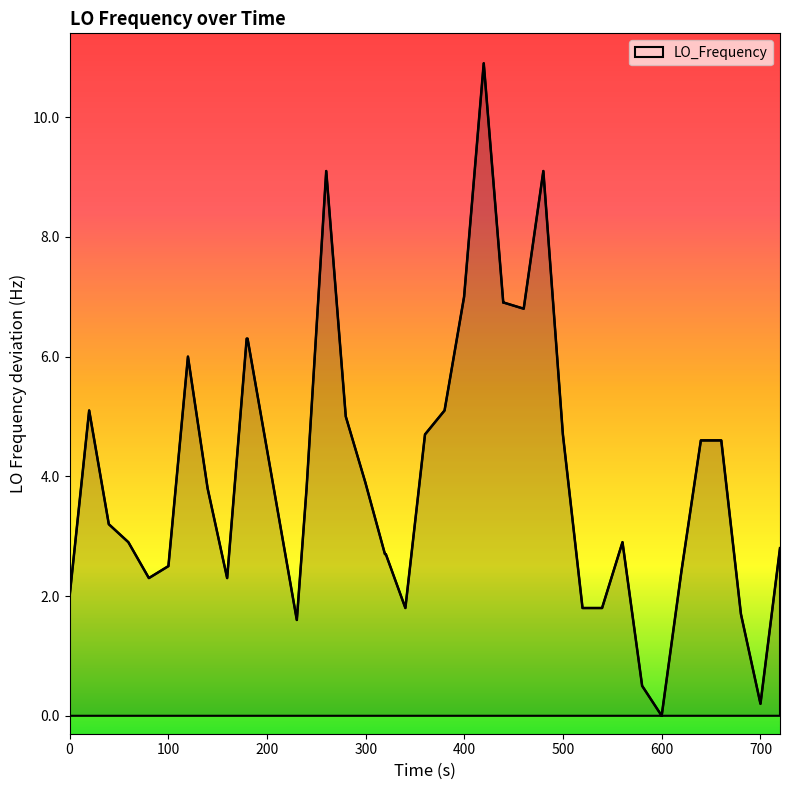

What is the difference between the maximum and minimum values?

10.9